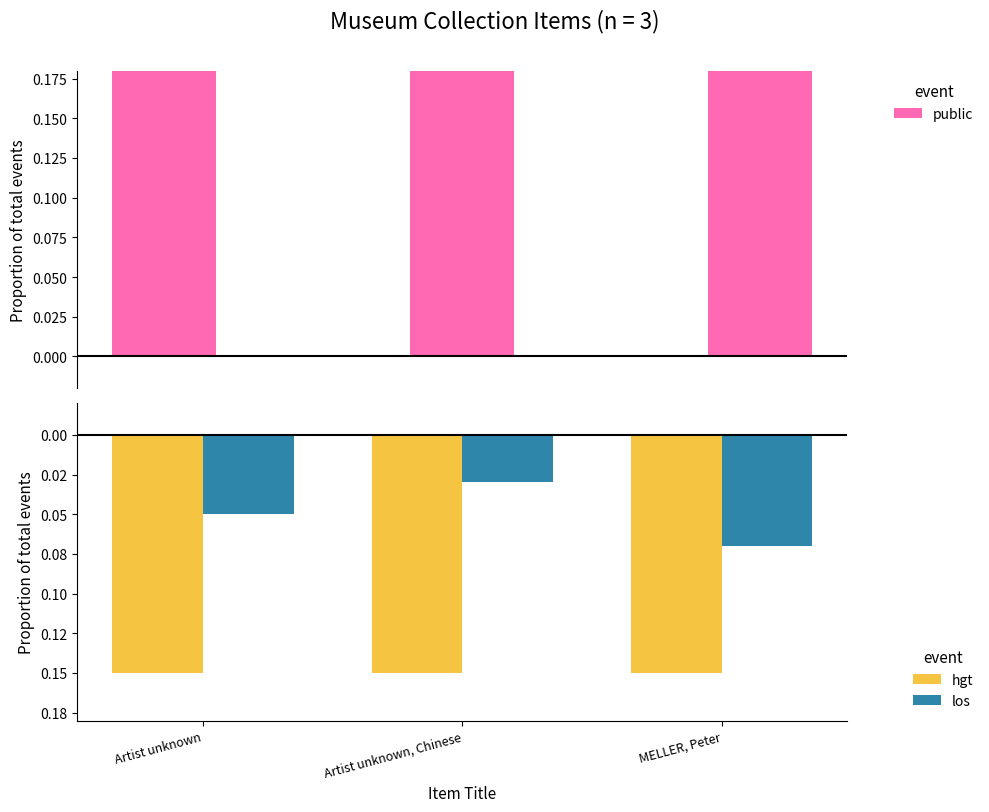

What are all the series names shown in the legend?

public, hgt, los